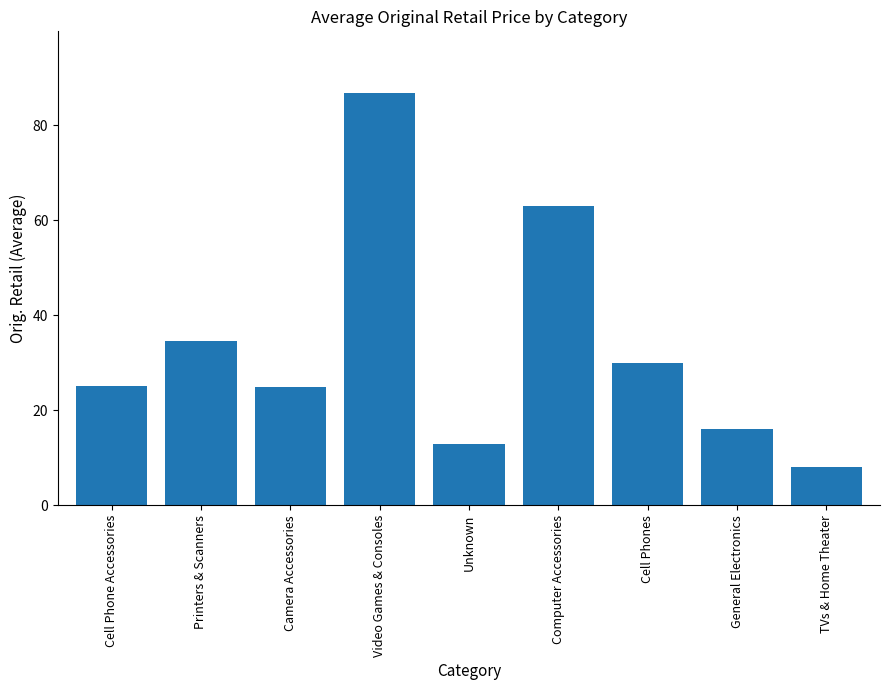

The value at Cell Phone Accessories is 25.2. True or false?

True